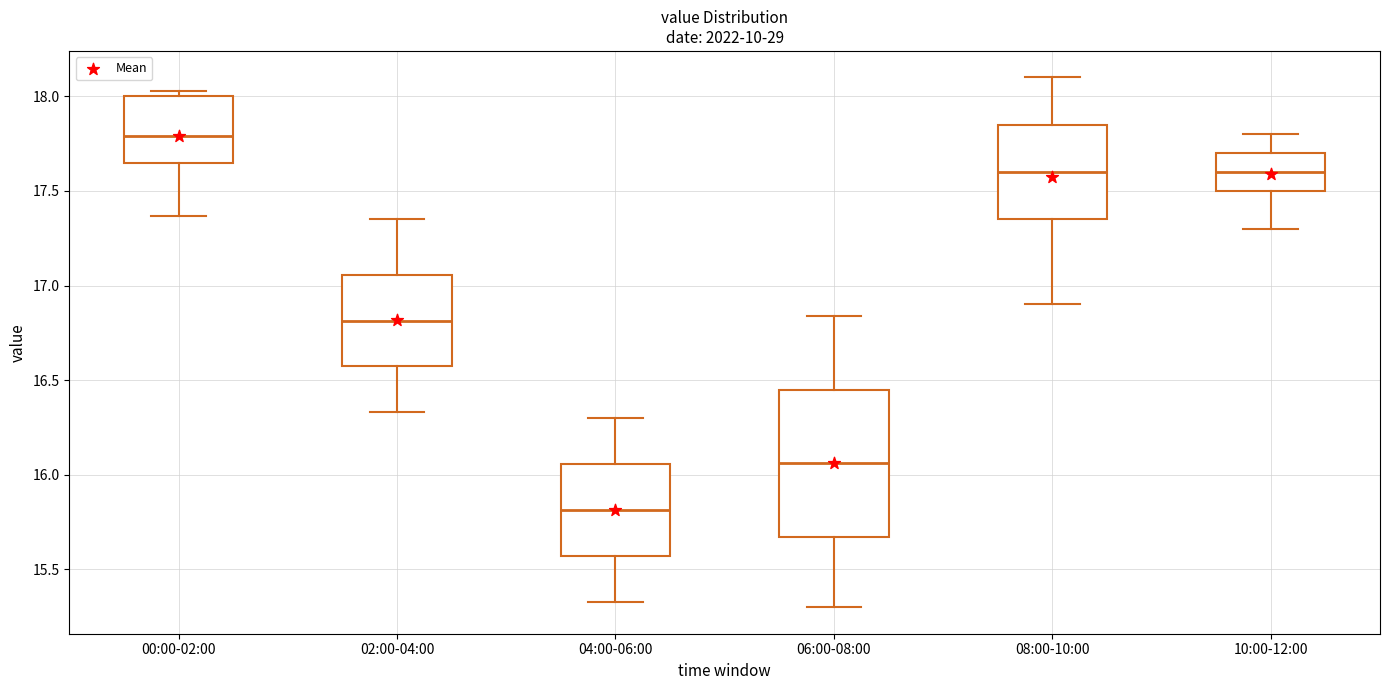

Which box's median line is the highest?

00:00-02:00